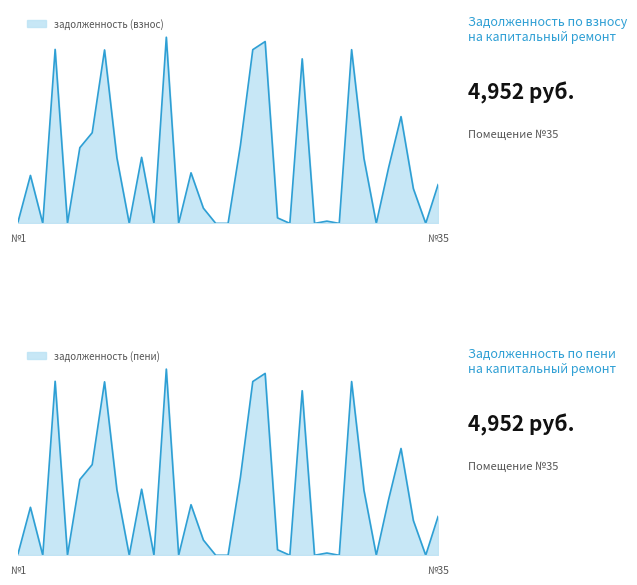

True or false: задолженность (пени) and задолженность (взнос) intersect in this chart.

False